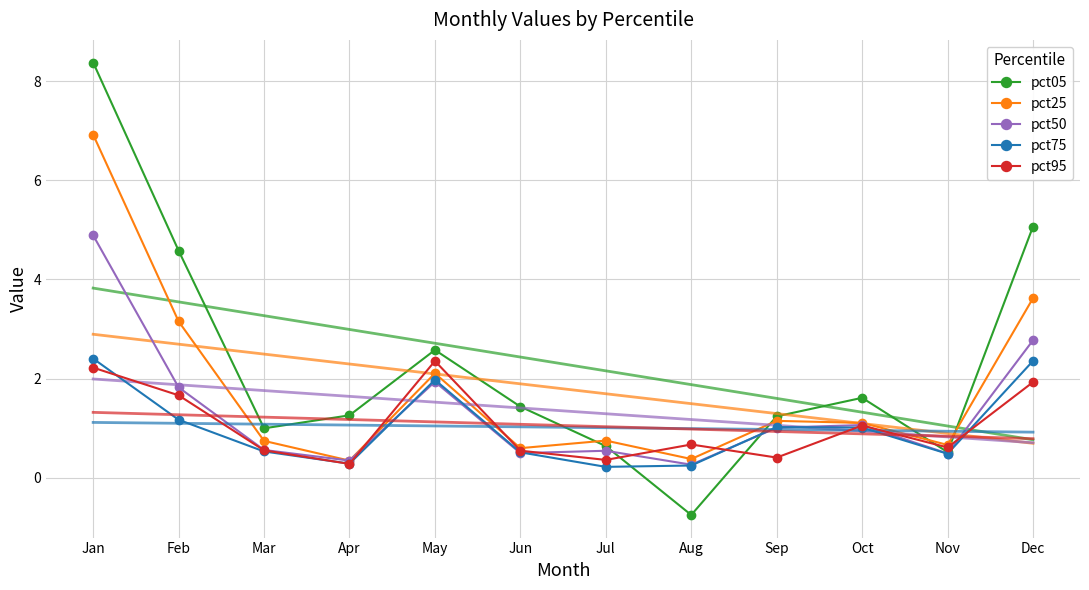

True or false: pct50 and pct05 cross at least once.

True